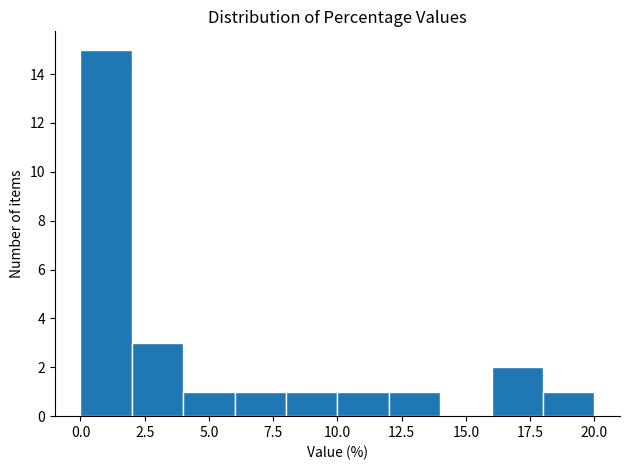

What is the height of the bar covering 16 to 18 on the x-axis? The values are not printed on the chart, so give them approximately, as read against the axis.

2